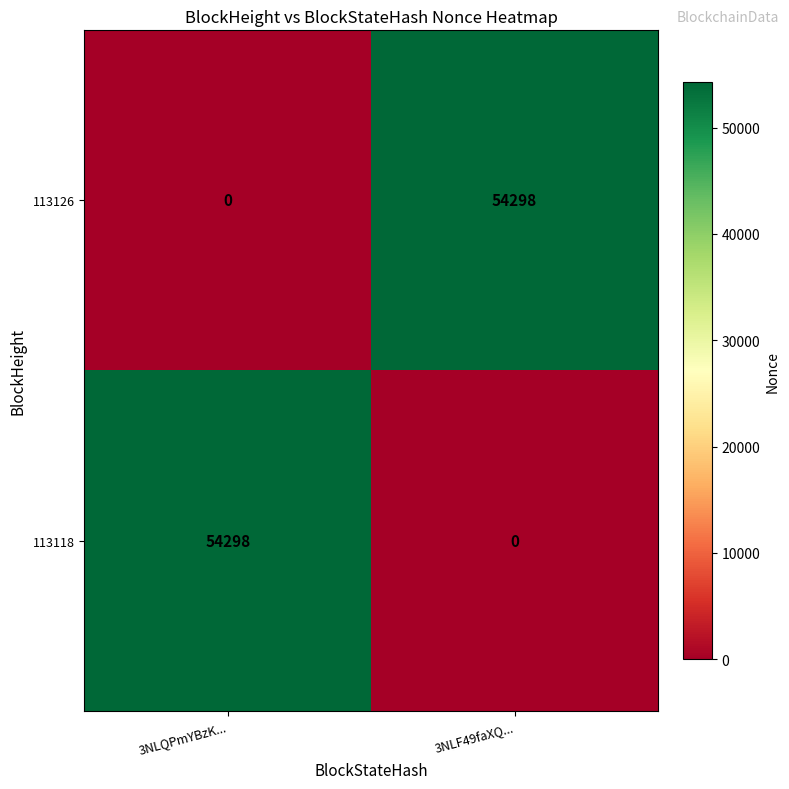

Rank the series at 3NLQPmYBzK... from lowest to highest value.

113126, 113118